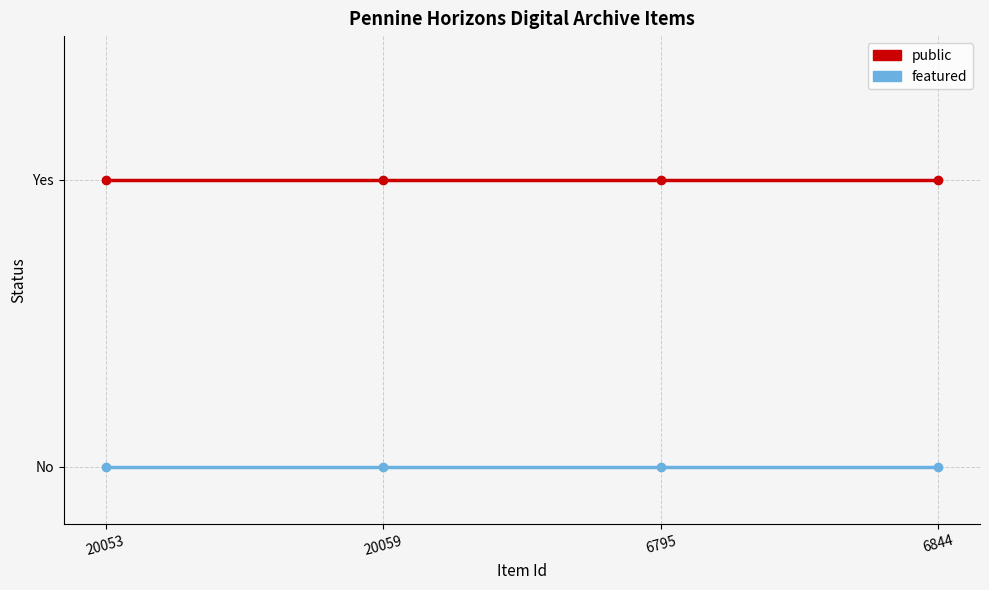

The value of public at 6844 is 0. True or false?

False